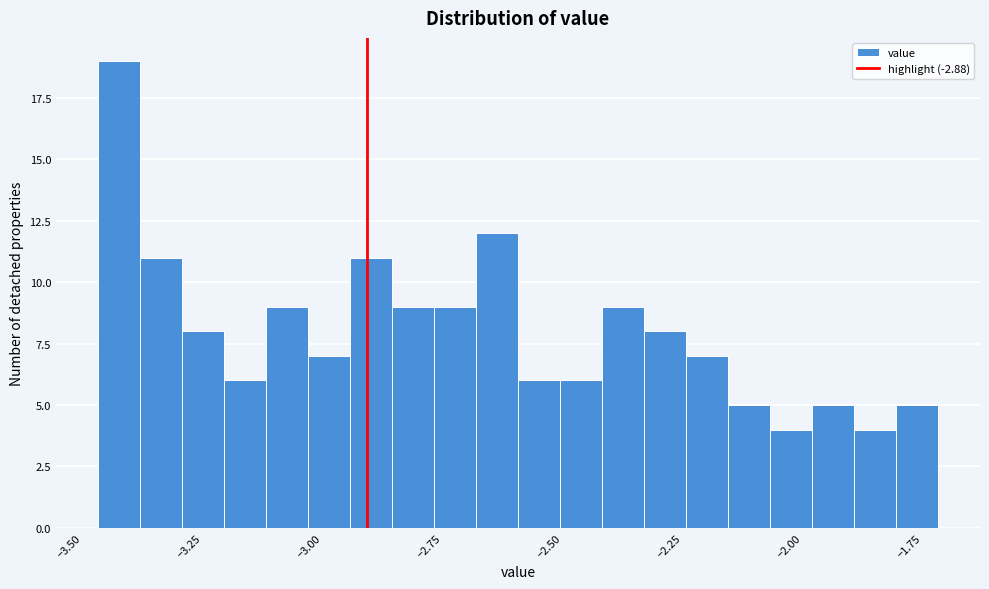

Around what value on the x-axis is the tallest bar? Give the approximate position of its centre, as read against the axis.

-3.40